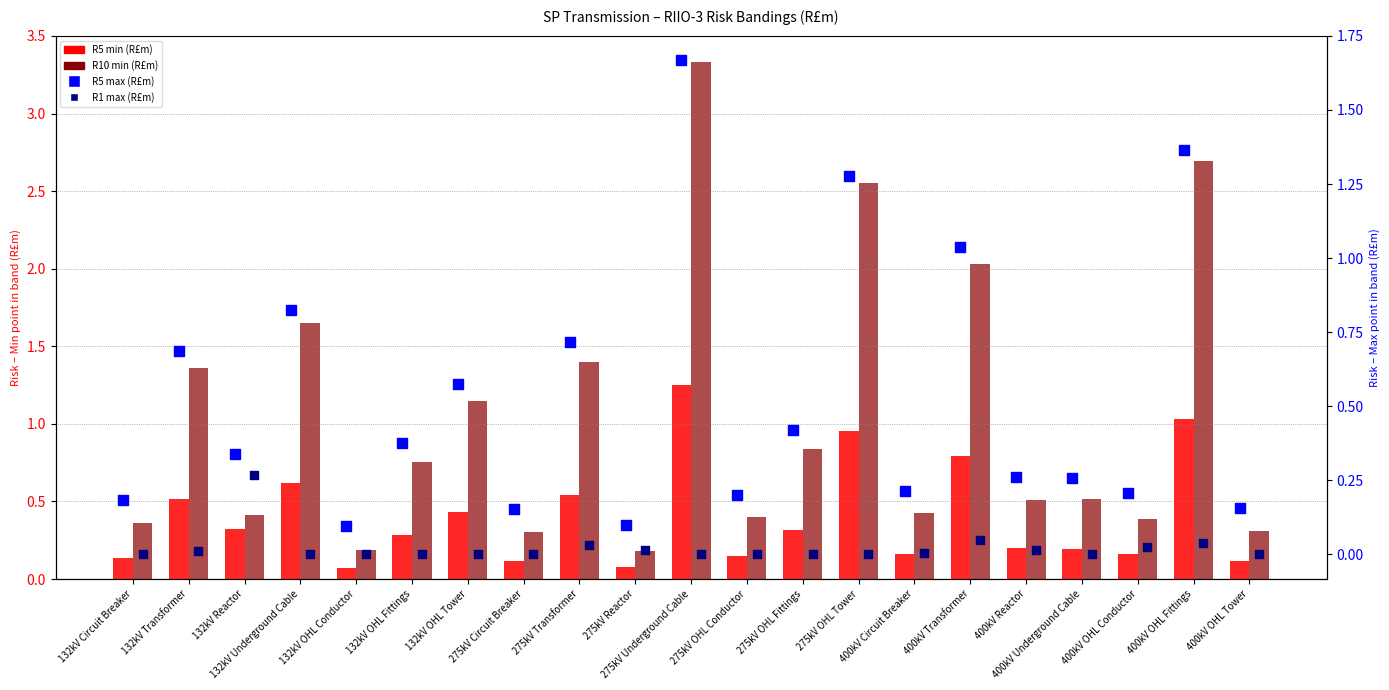

What are all the series names shown in the legend?

R5 min (R£m), R10 min (R£m), R5 max (R£m), R1 max (R£m)